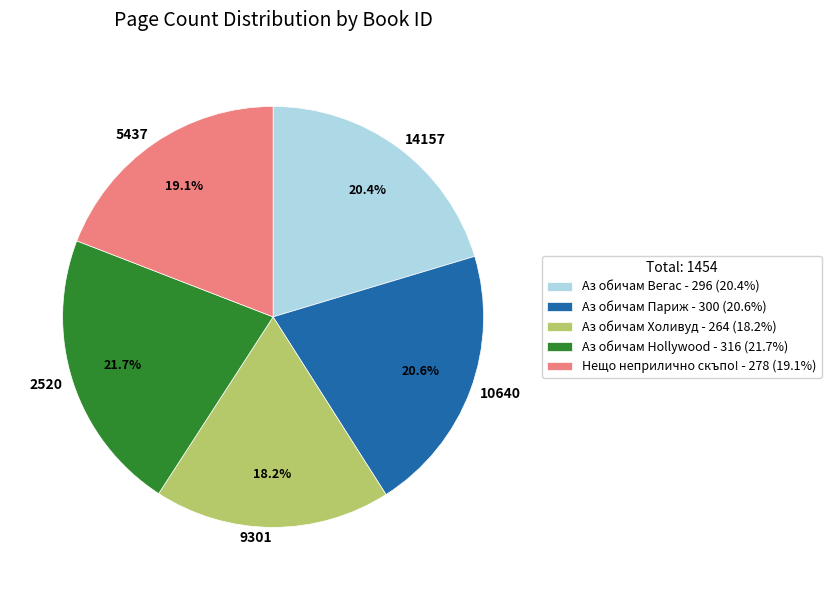

Approximately how many times larger is the value at 2520 compared to 10640?

1.1